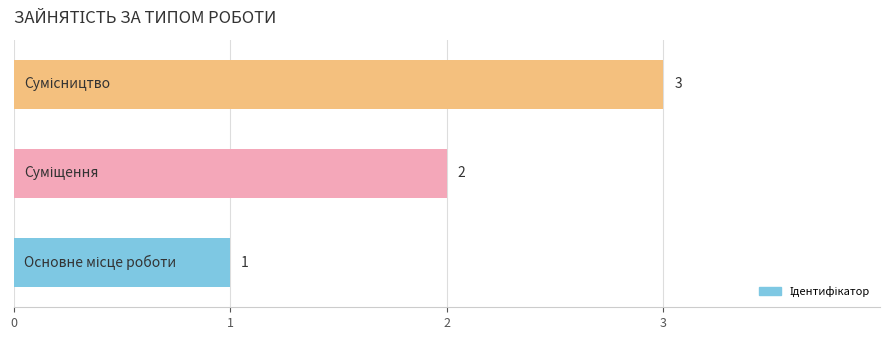

How many values are between 1 and 3?

3